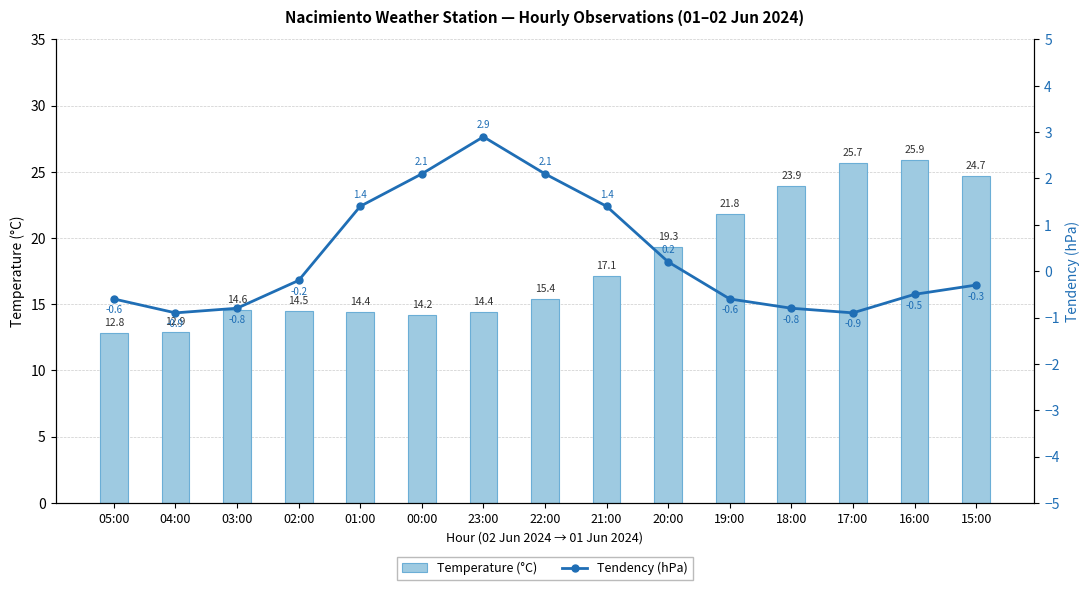

What is the sum of all Temperature (°C) values?

271.6